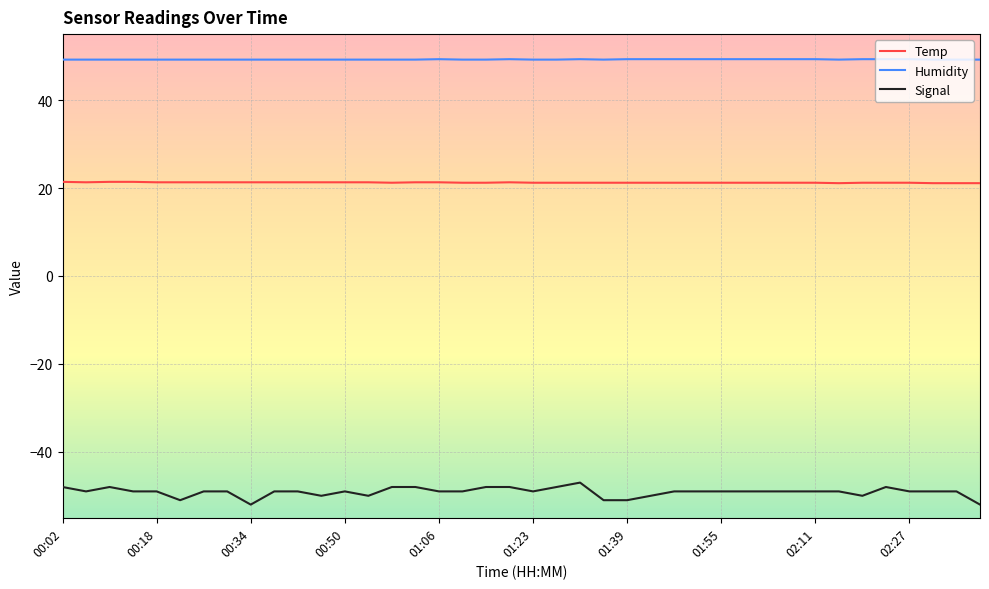

List the series in order of their peak value, highest first.

Humidity, Temp, Signal